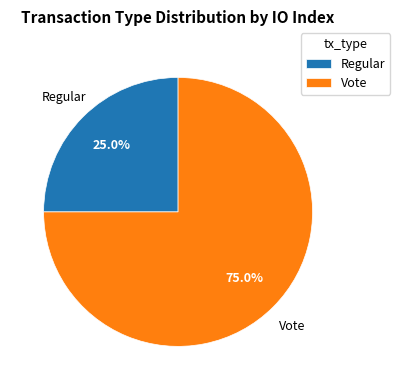

Which slice represents more than half of the pie?

Vote